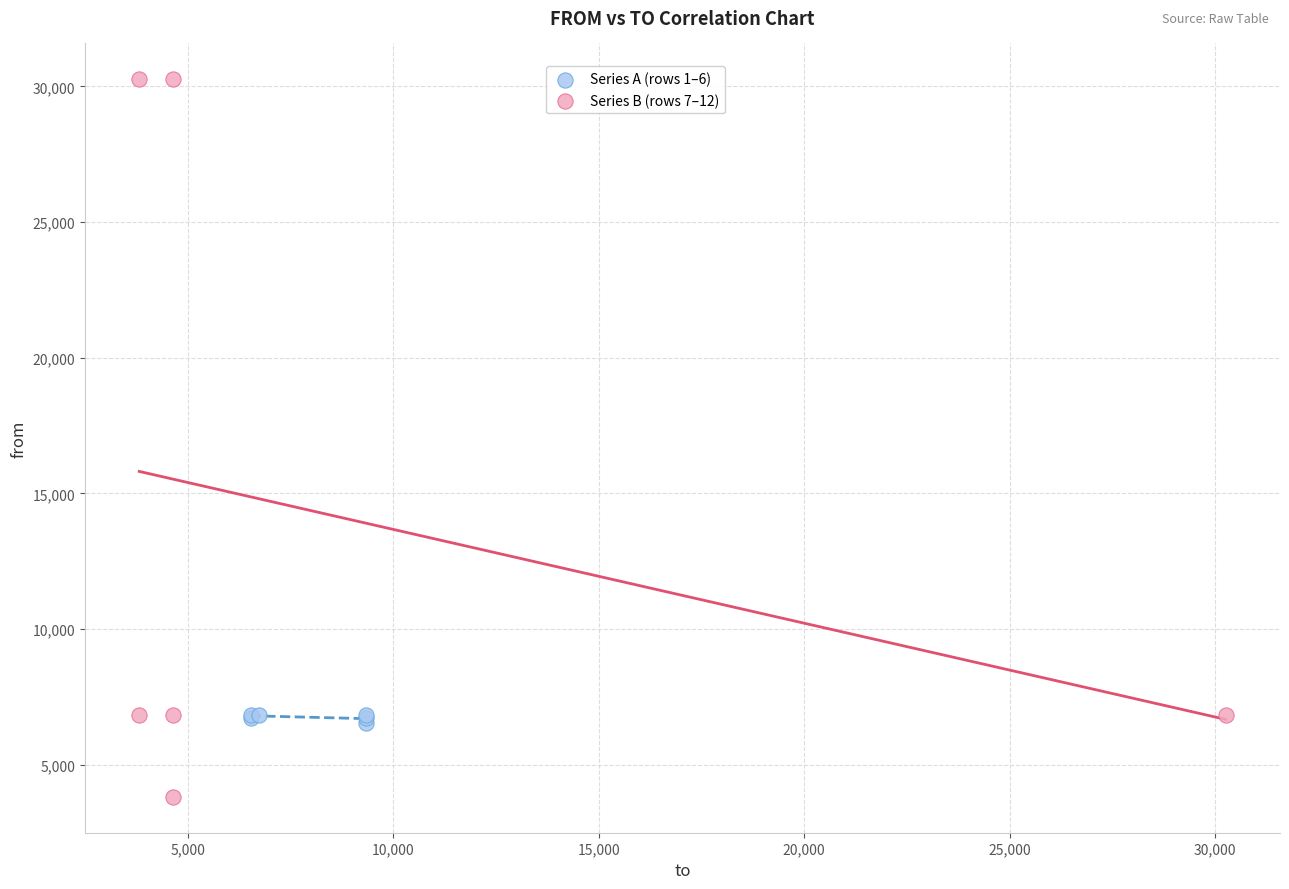

Which series reaches the minimum Y coordinate?

Series B (rows 7–12)